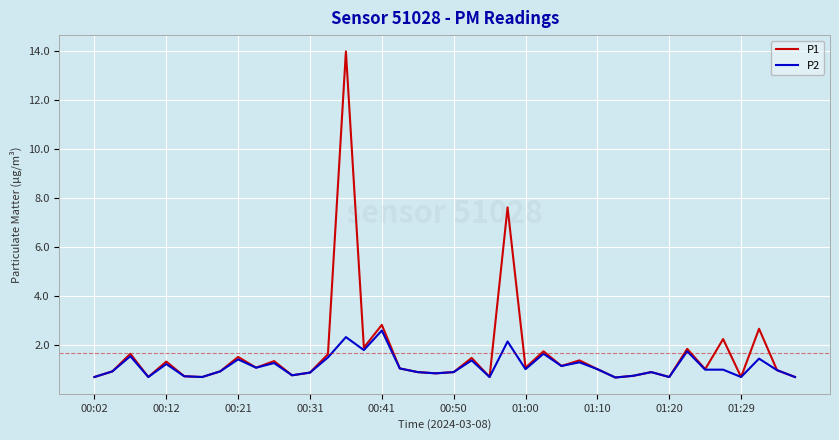

Does the chart display data point markers on the line(s)?

No